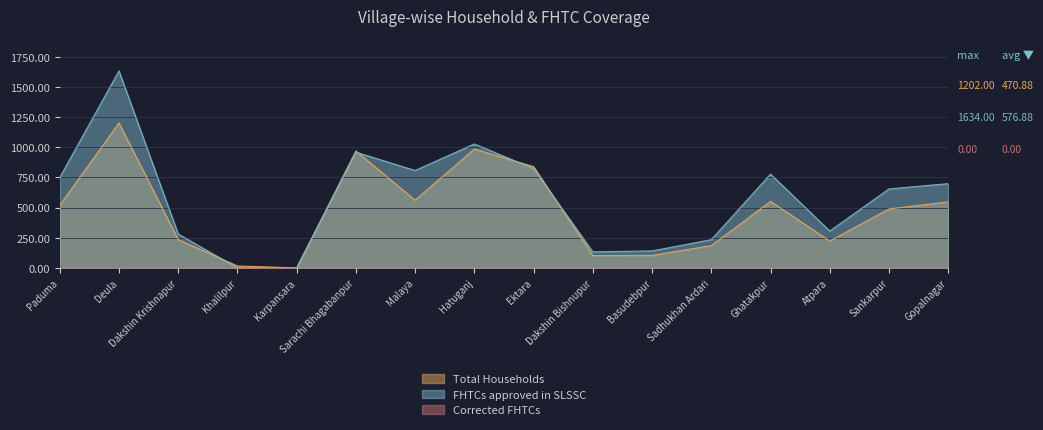

What is the label of the 7th point from the right?

Dakshin Bishnupur